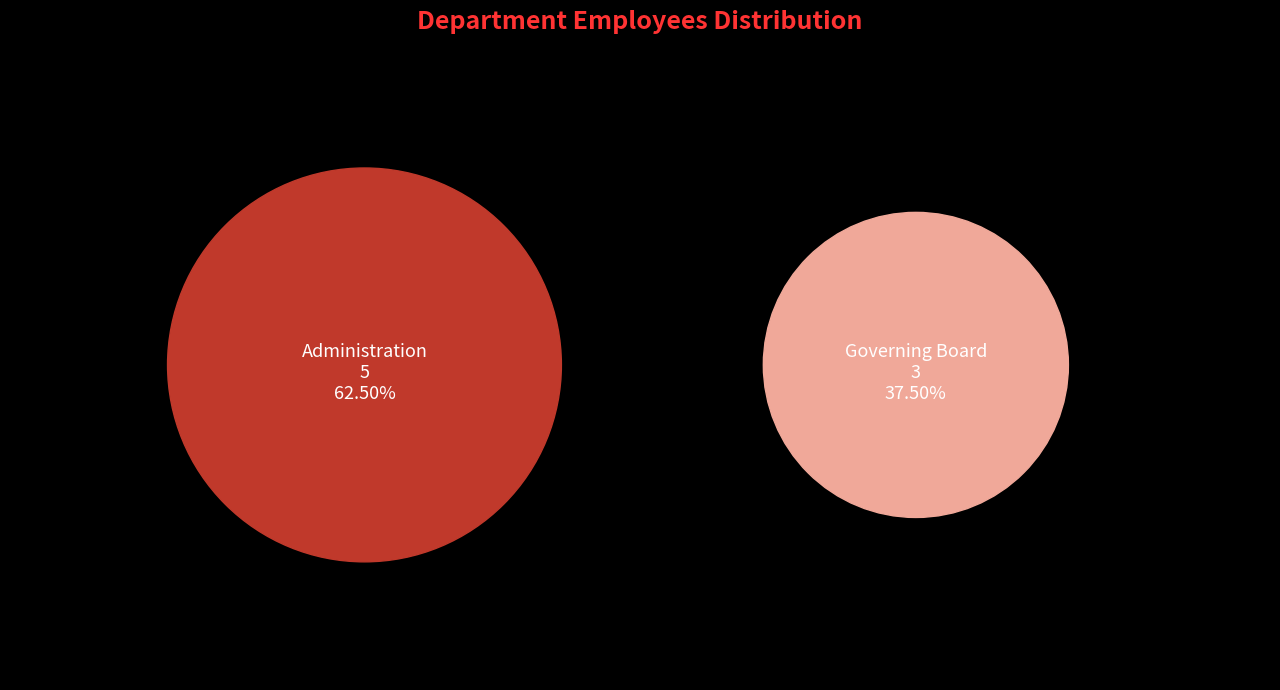

Which slice represents more than half of the pie?

Administration